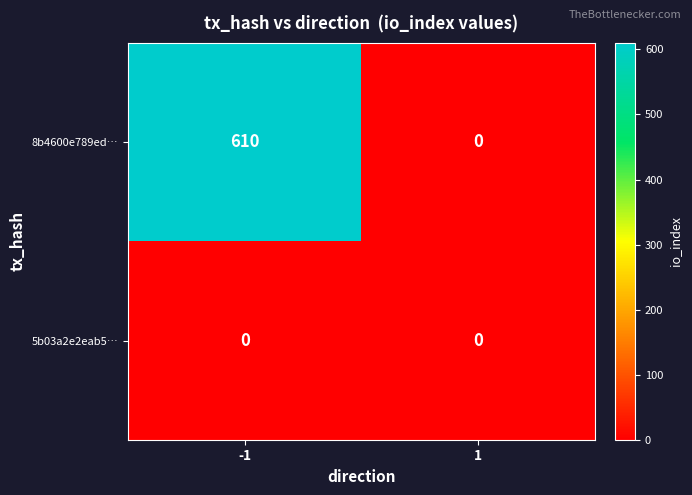

What is the spread (max minus min) of values at -1?

610